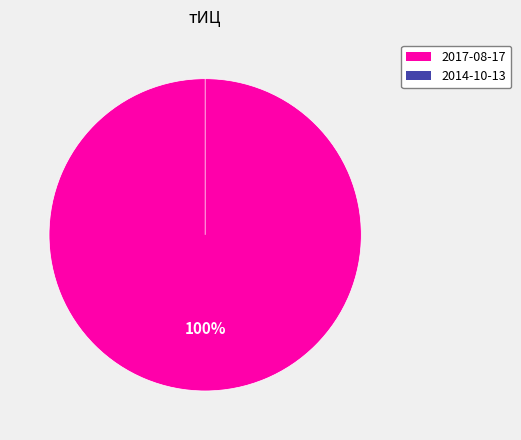

Which slice is the smallest?

2014-10-13